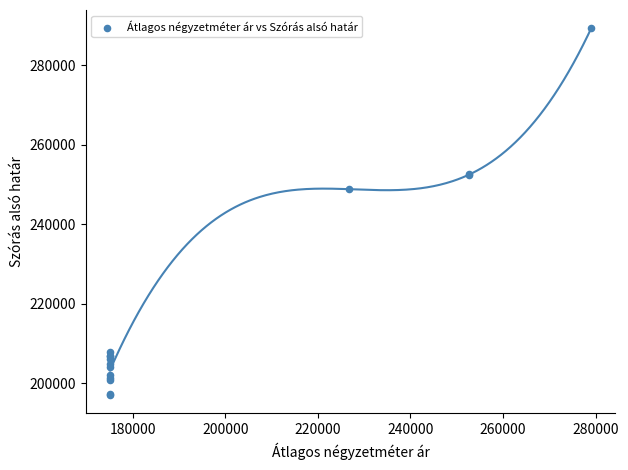

What Y value in the scatter plot is closest to 243129?

248783